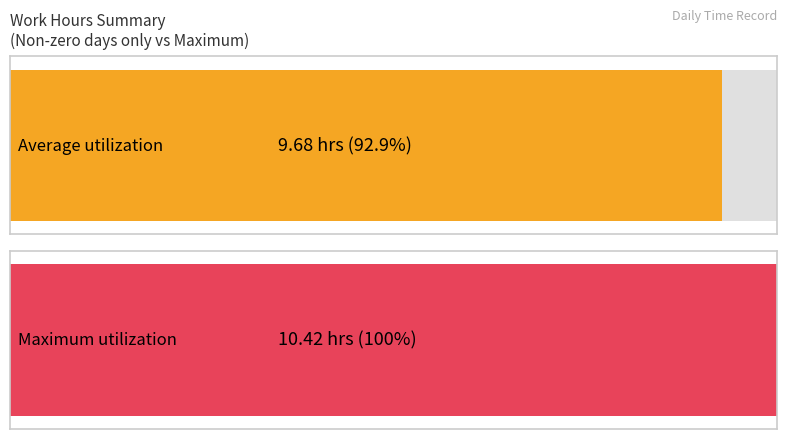

What is the approximate value at 7?

10.4